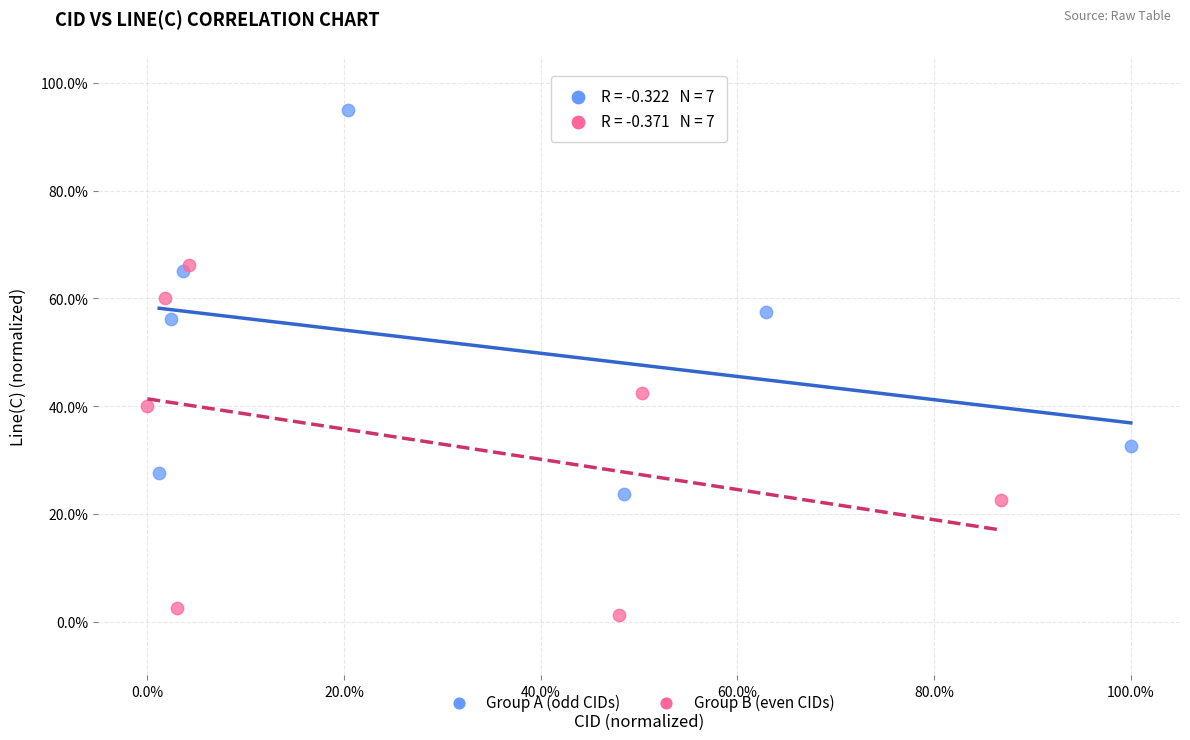

Which series has the largest Y range (max minus min)?

Group A (odd CIDs)